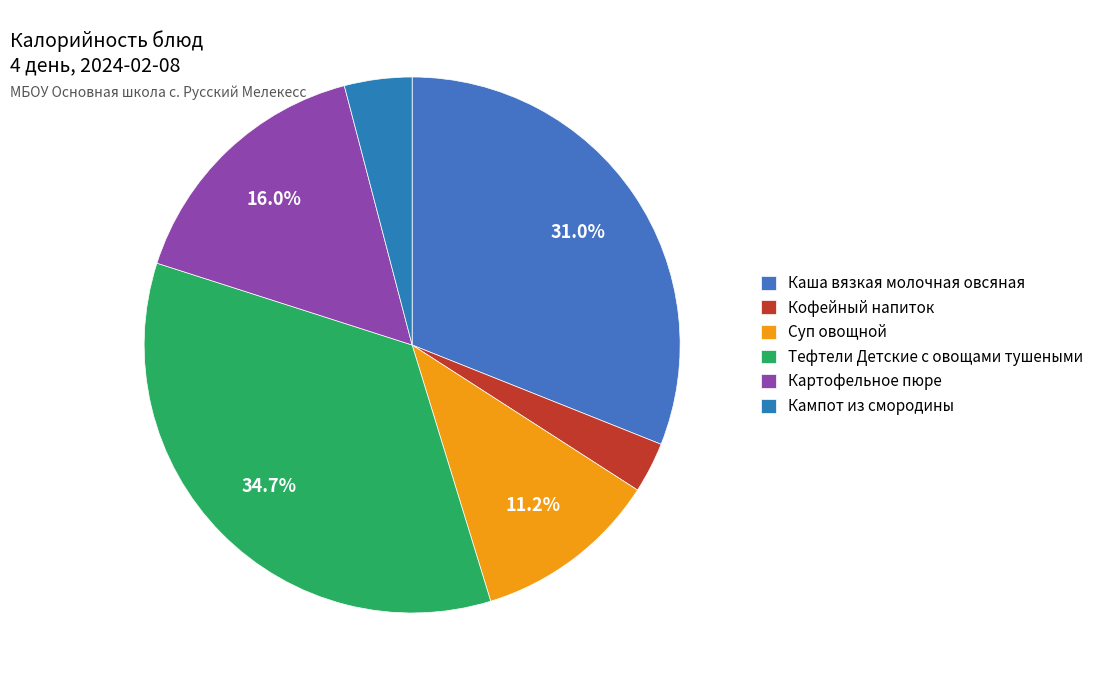

True or false: Кофейный напиток accounts for 1% of the total.

False